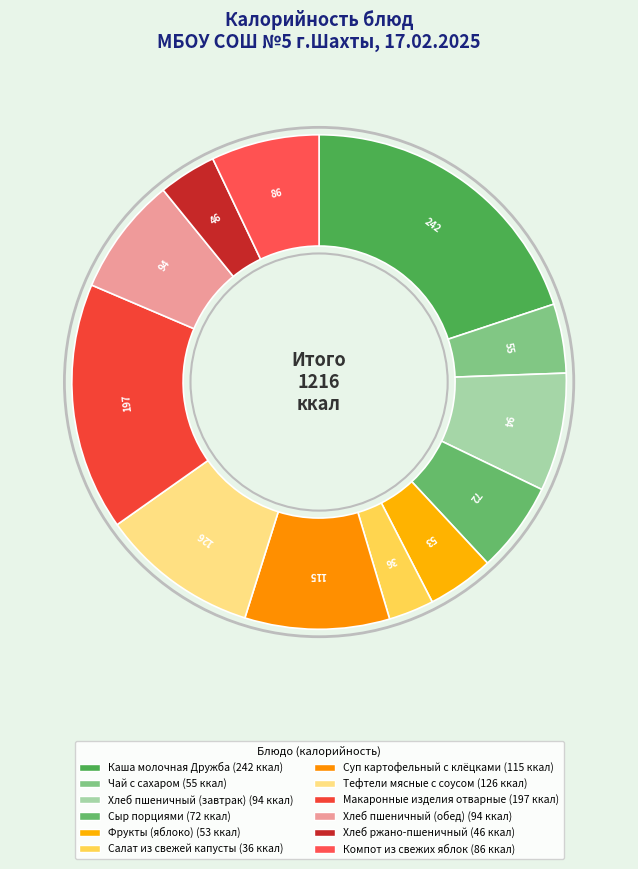

Does Макаронные изделия отварные represent more than half of the total?

No